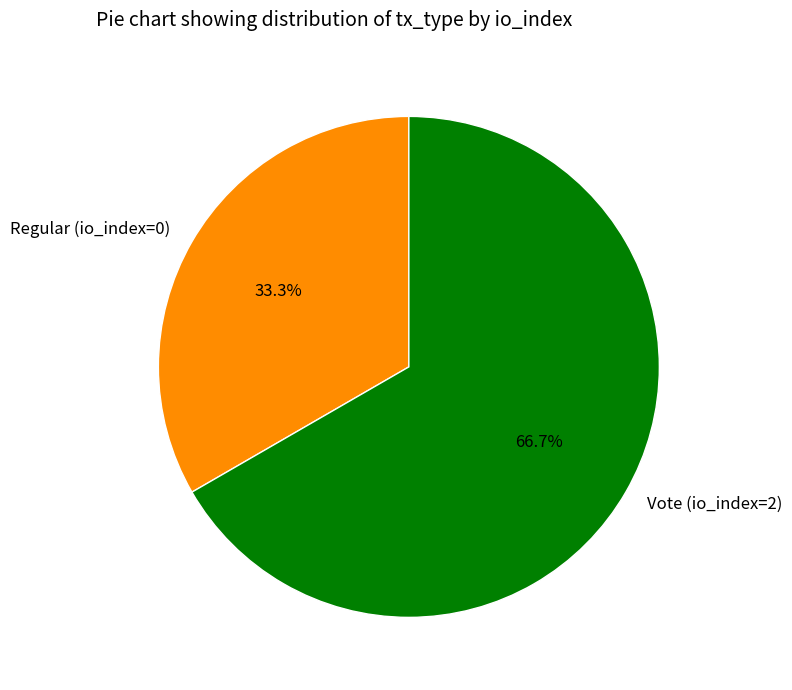

True or false: Regular (io_index=0) accounts for 33% of the total.

True